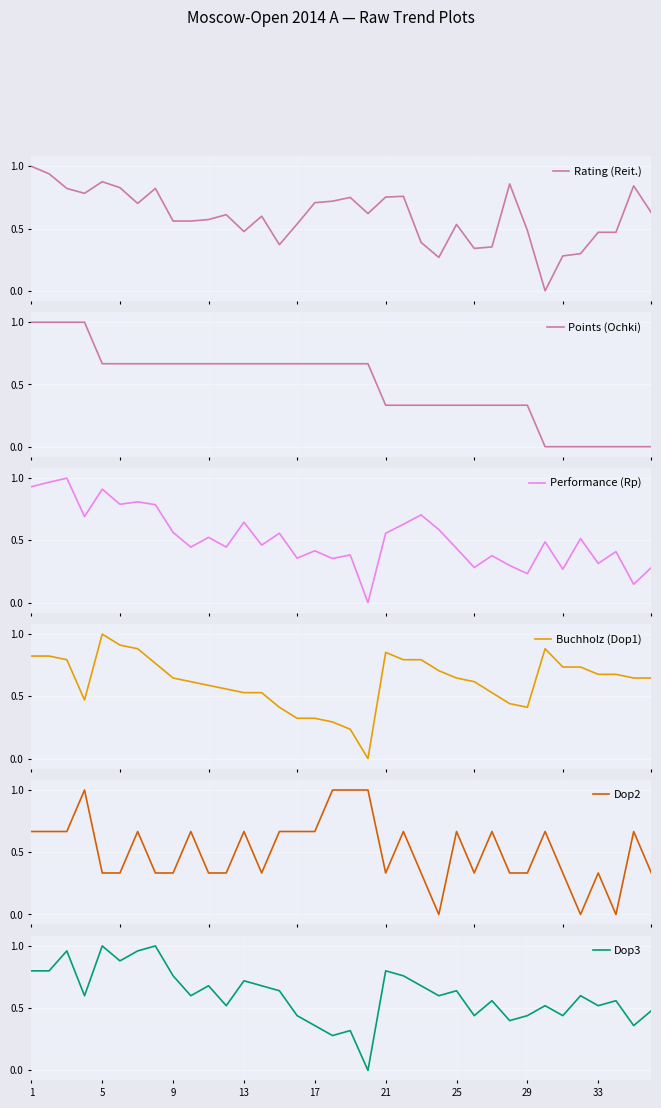

At how many categories does at least one series exceed 0?

36